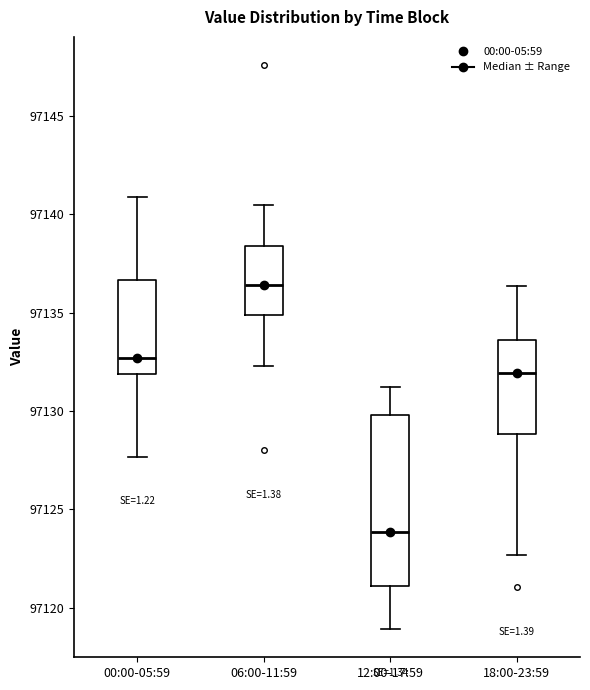

Comparing the boxes themselves (not the whiskers), which one is the tallest?

12:00-17:59